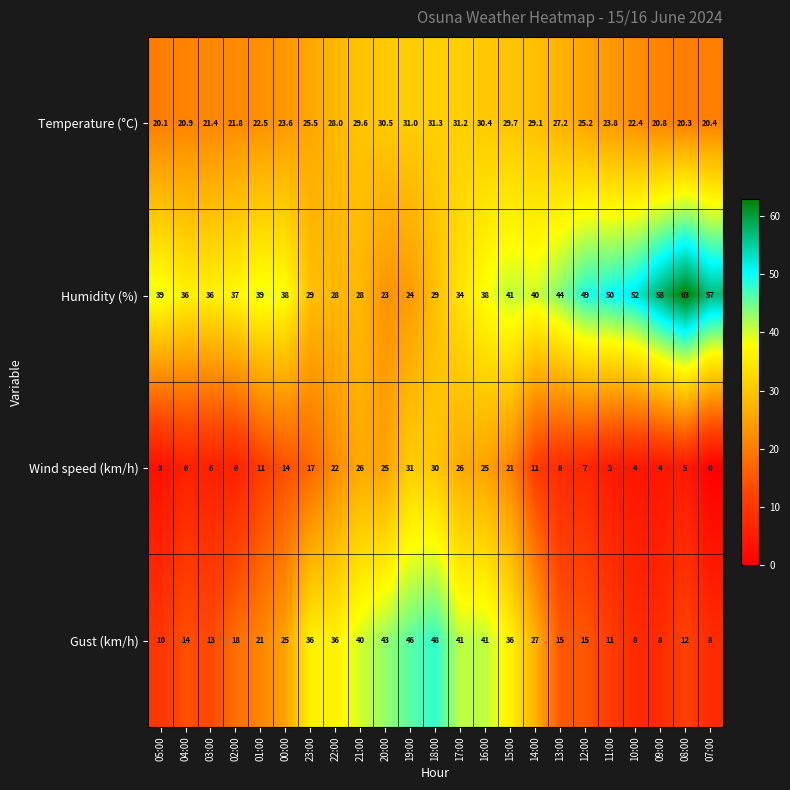

List the series in order of their peak value, lowest first.

Wind speed (km/h), Temperature (°C), Gust (km/h), Humidity (%)